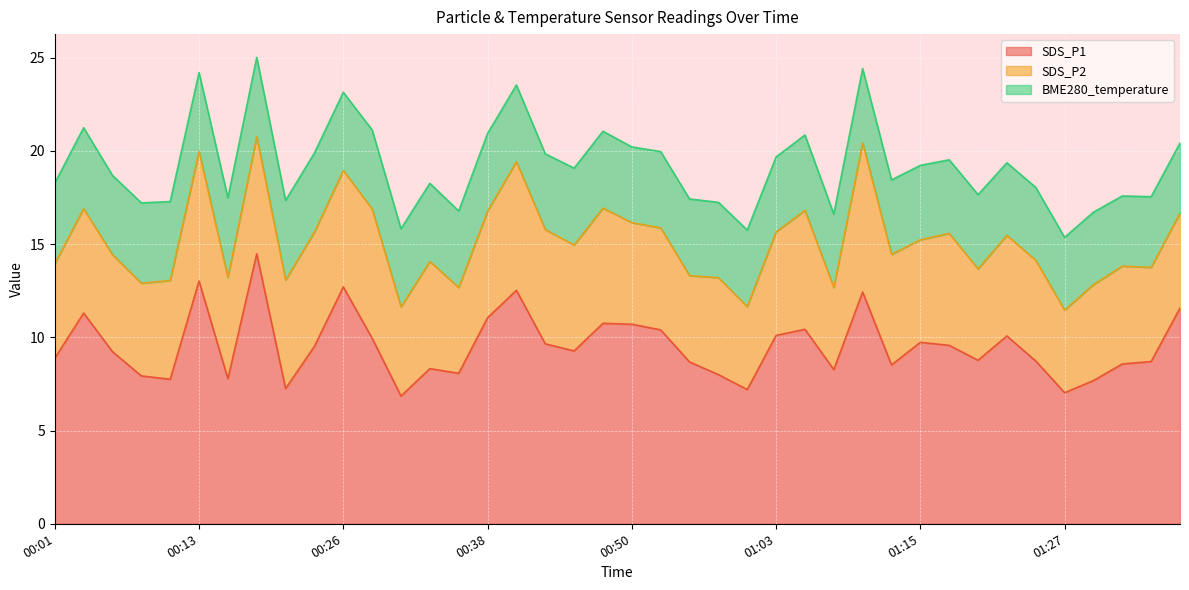

True or false: SDS_P2 has a value of 5.2 at 01:32.

True